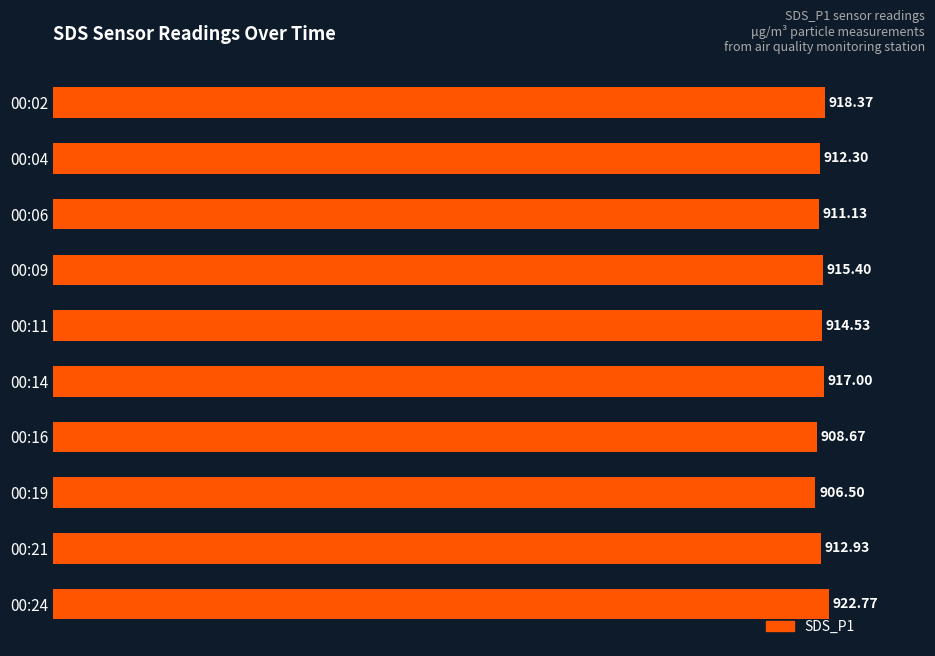

Are the bars horizontal?

Yes